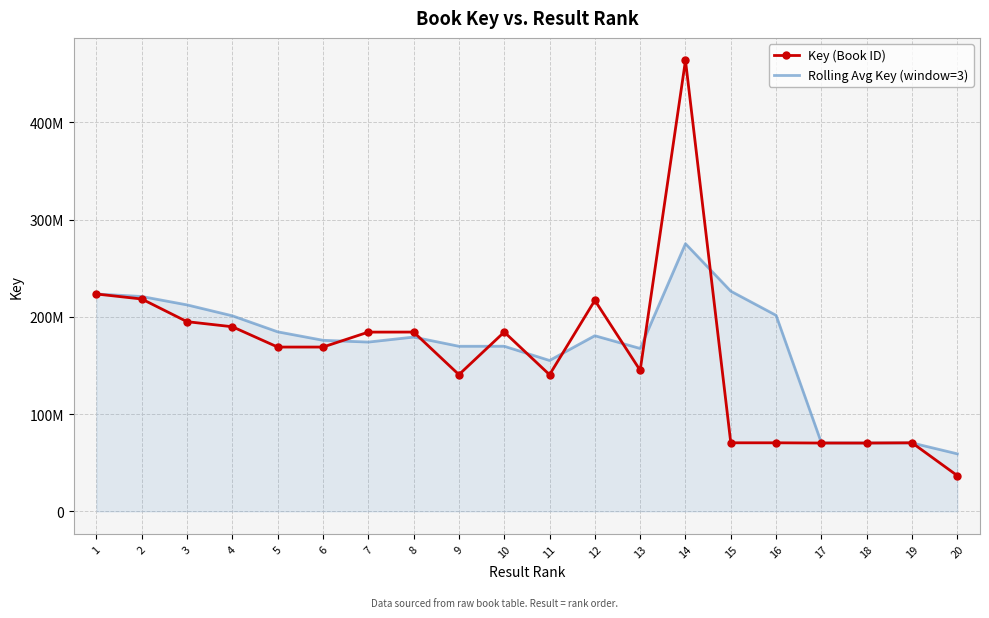

What are all the series names shown in the legend?

Key (Book ID), Rolling Avg Key (window=3)